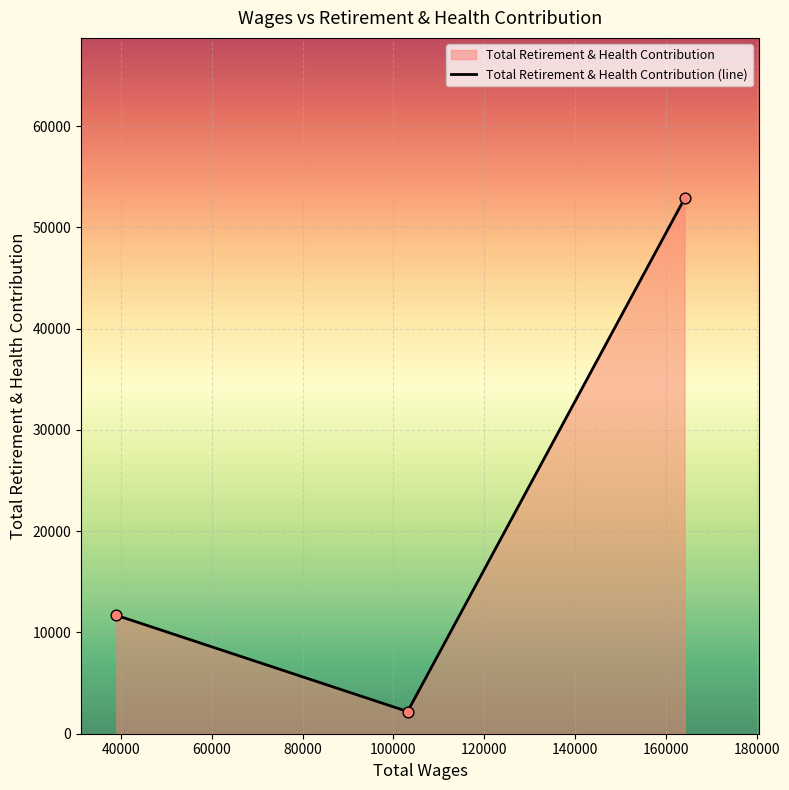

What is the ratio of the value at 38982.0 to the value at 164147.0?

0.2